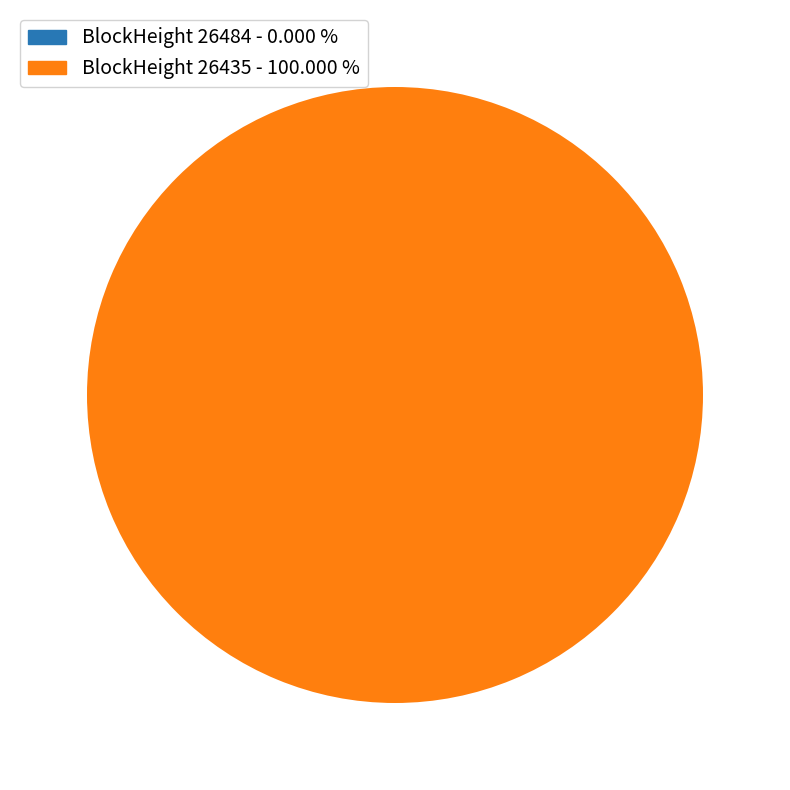

Rank the categories by value from highest to lowest.

26435, 26484